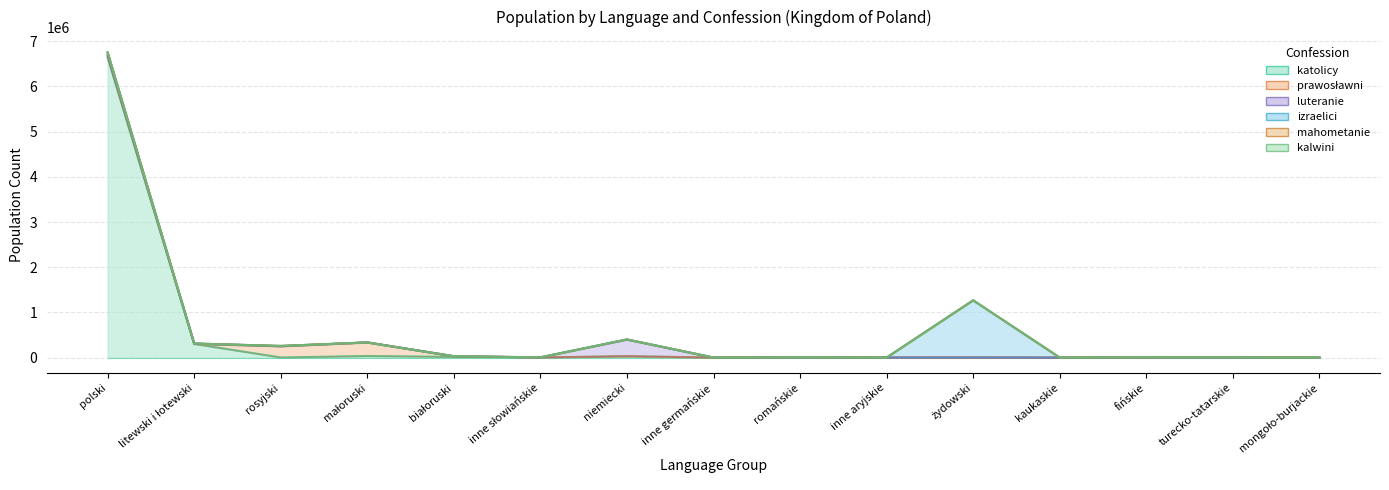

Which series has the widest spread of values?

katolicy